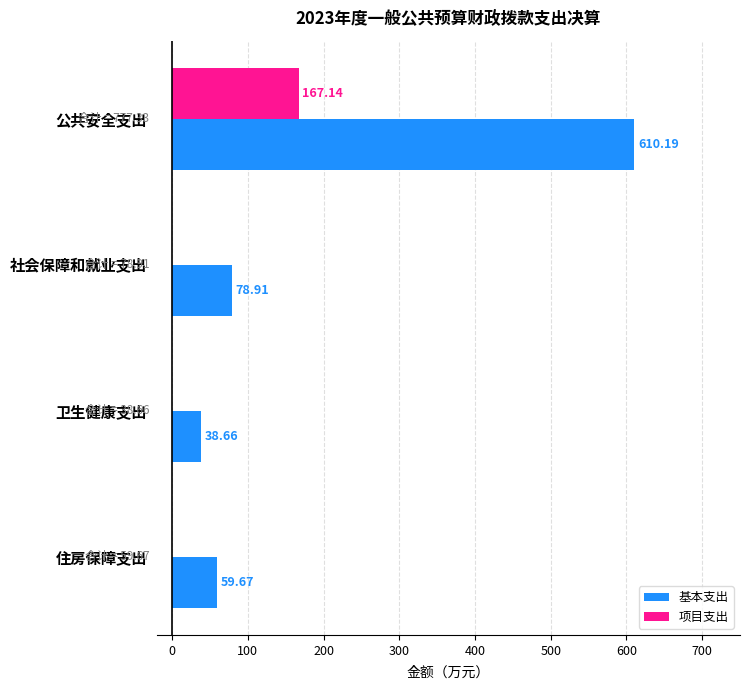

Is the value of 基本支出 at 卫生健康支出 greater than the value of 项目支出 at 公共安全支出?

No